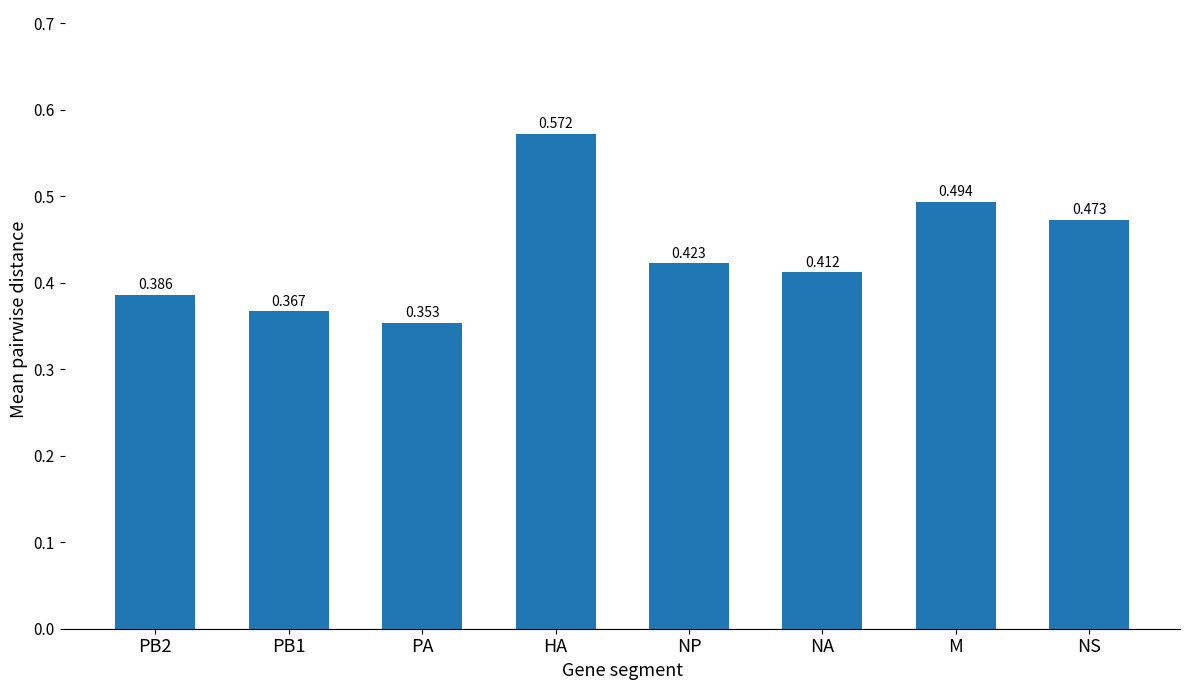

What is the label of the 4th bar from the right?

NP